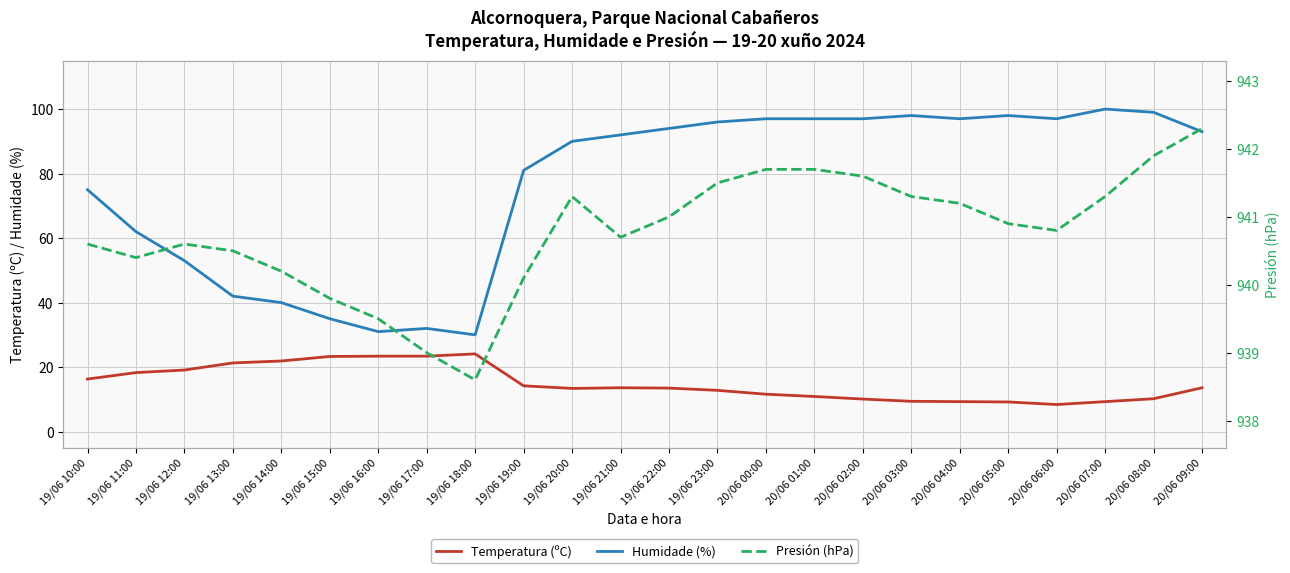

Is it true that Humidade (%) equals 67.6 at 20/06 07:00?

False